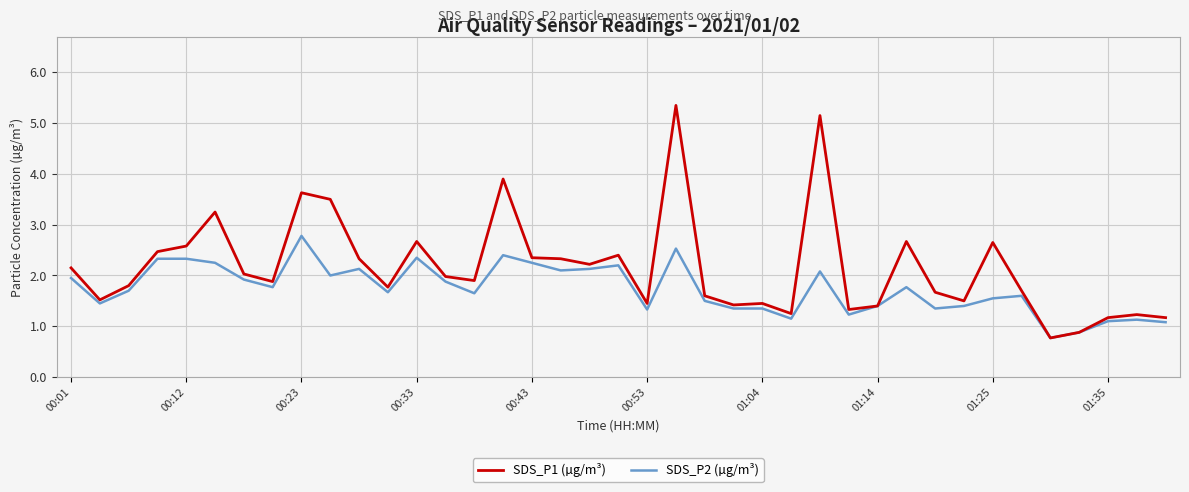

Which series has the largest total across all categories?

SDS_P1 (µg/m³)